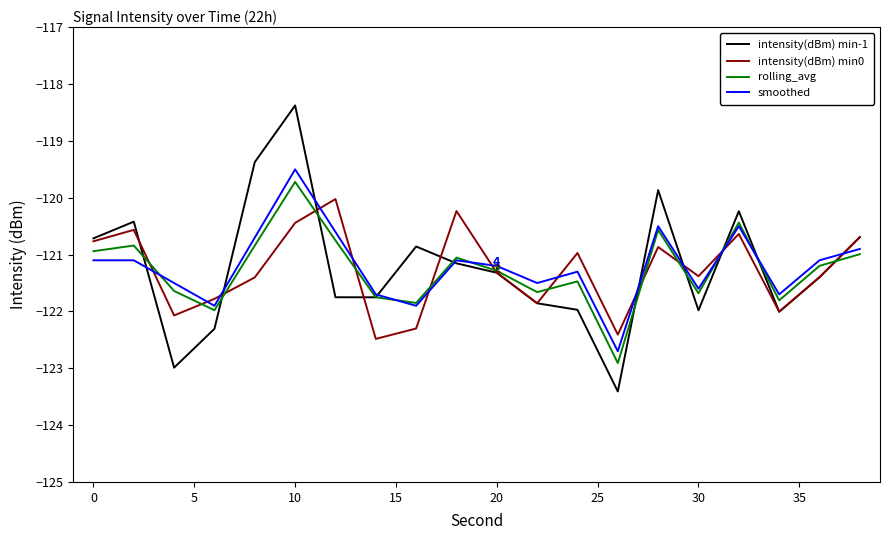

What is the minimum value for rolling_avg?

-122.9